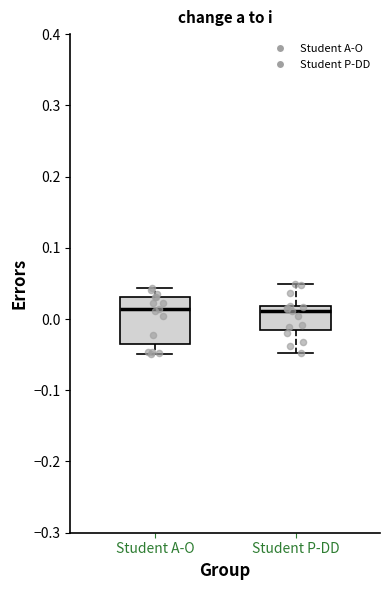

Comparing the boxes themselves (not the whiskers), which one is the tallest?

Student A-O